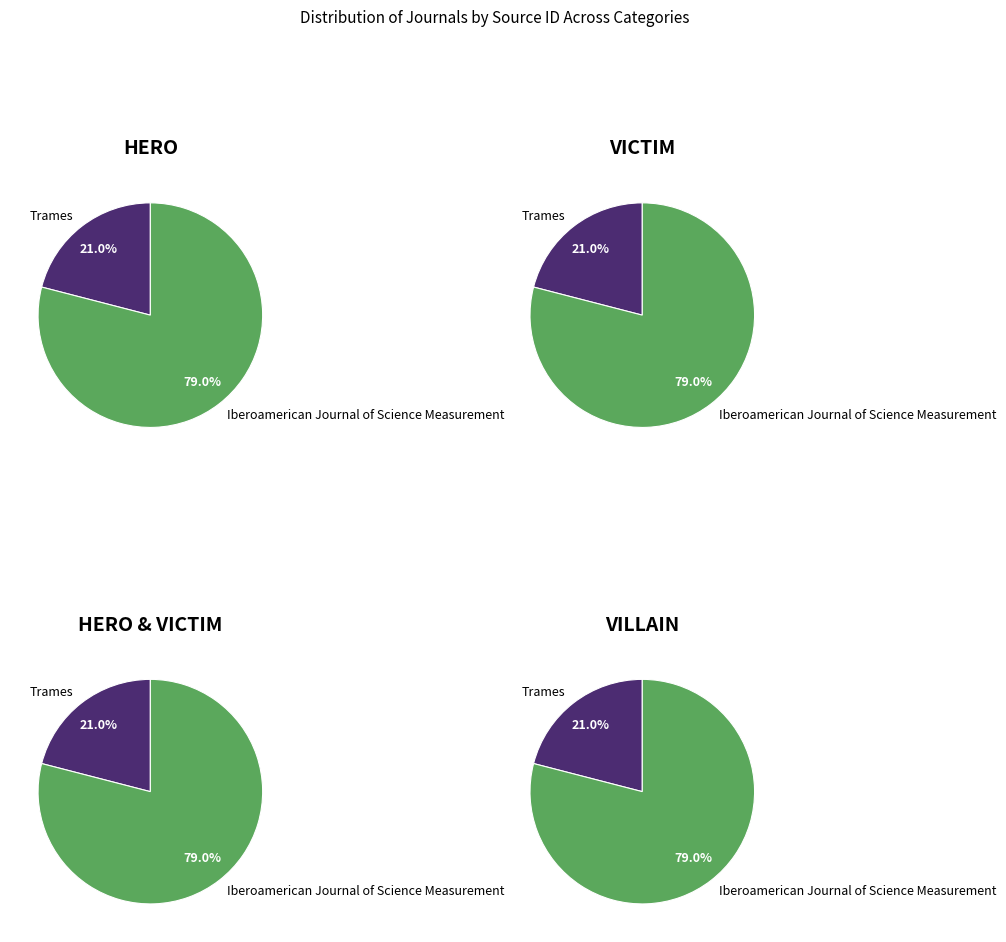

To the nearest percent, what is the average slice percentage?

50%